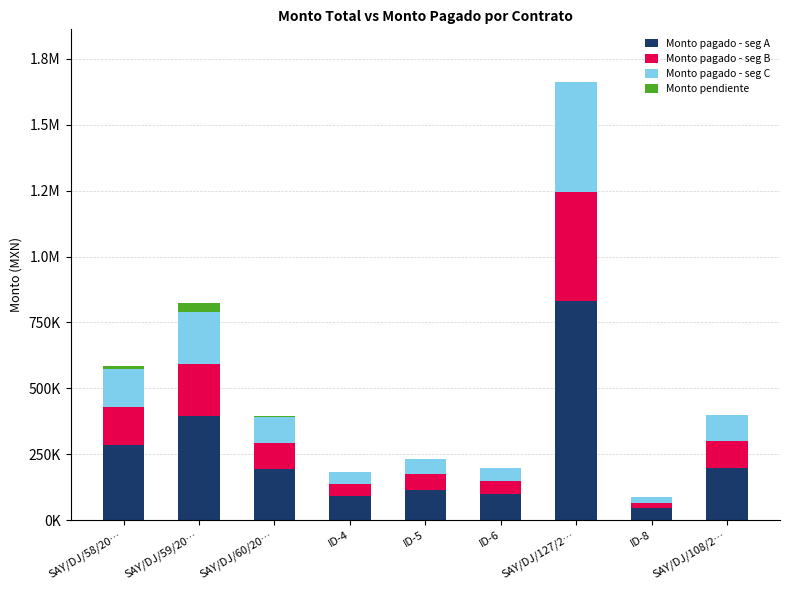

What are all the series names shown in the legend?

Monto pagado - seg A, Monto pagado - seg B, Monto pagado - seg C, Monto pendiente